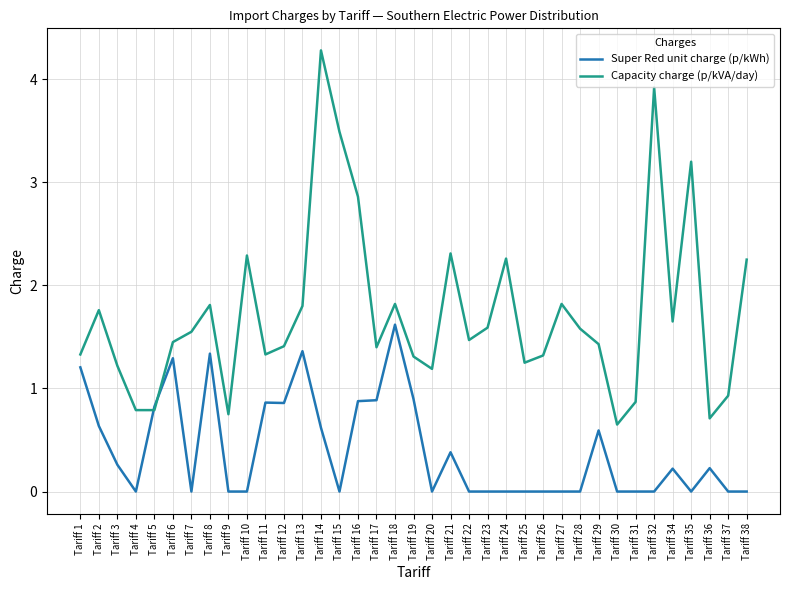

How many series are shown in this chart?

2